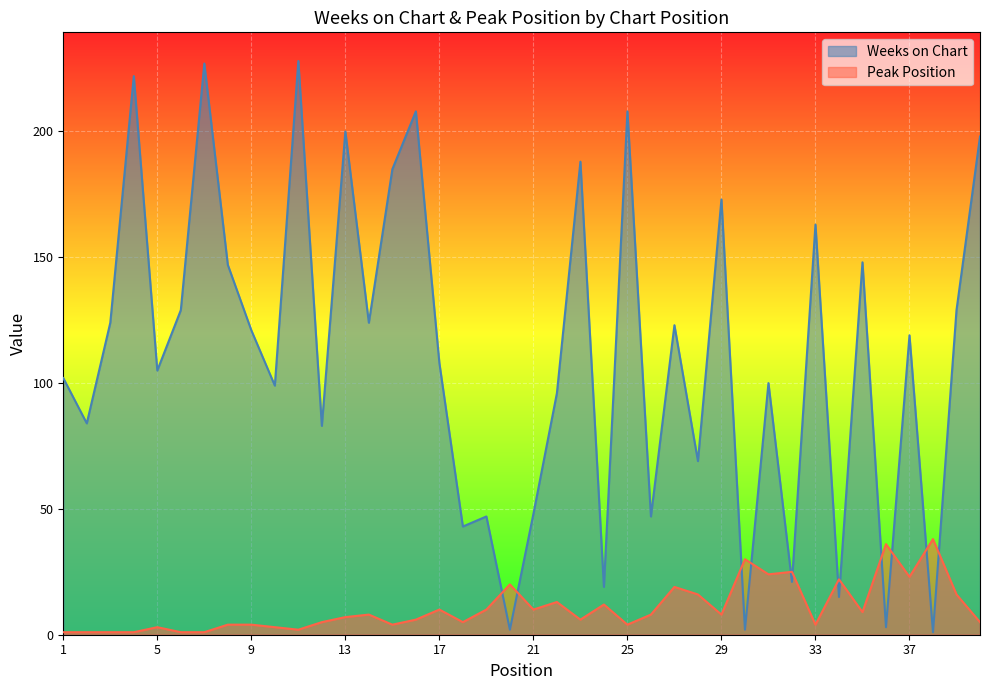

Reading right to left, what are all the values shown in this chart?

Weeks on Chart: 198	129	1	119	3	148	15	163	21	100	2	173	69	123	47	208	19	188	96	48	2	47	43	108	208	185	124	200	83	228	99	121	147	227	129	105	222	124	84	102
Peak Position: 5	16	38	23	36	9	22	4	25	24	30	8	16	19	8	4	12	6	13	10	20	10	5	10	6	4	8	7	5	2	3	4	4	1	1	3	1	1	1	1